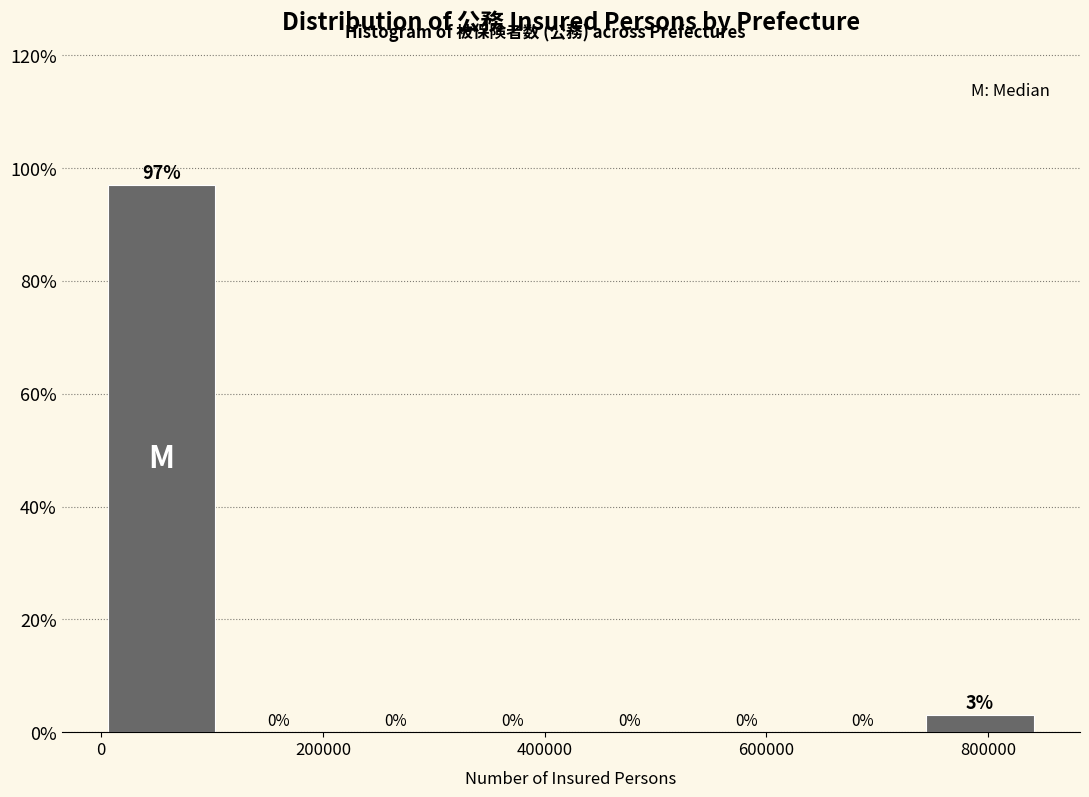

Reading left to right, transcribe this chart: for each bar, give the range it covers on the x-axis and its height. The bar edges are not printed on the chart, so give them approximately, as read against the axis.

0 to 120000: 97
120000 to 220000: 0
220000 to 320000: 0
320000 to 420000: 0
420000 to 540000: 0
540000 to 640000: 0
640000 to 740000: 0
740000 to 840000: 3